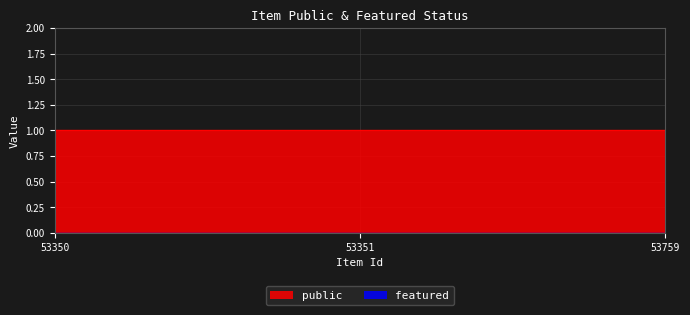

Where is public nearest to the value 1?

53350